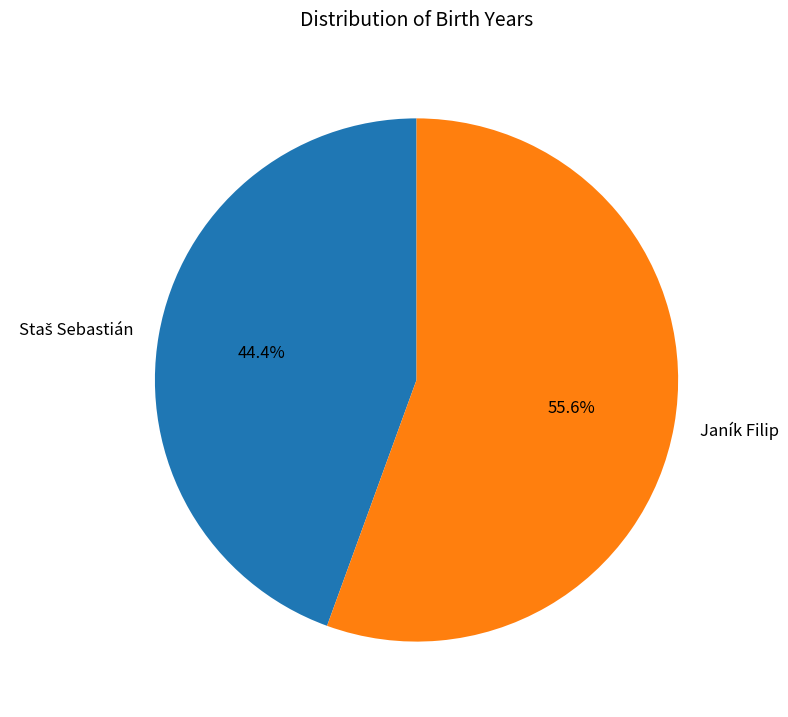

Which slice is the largest?

Janík Filip